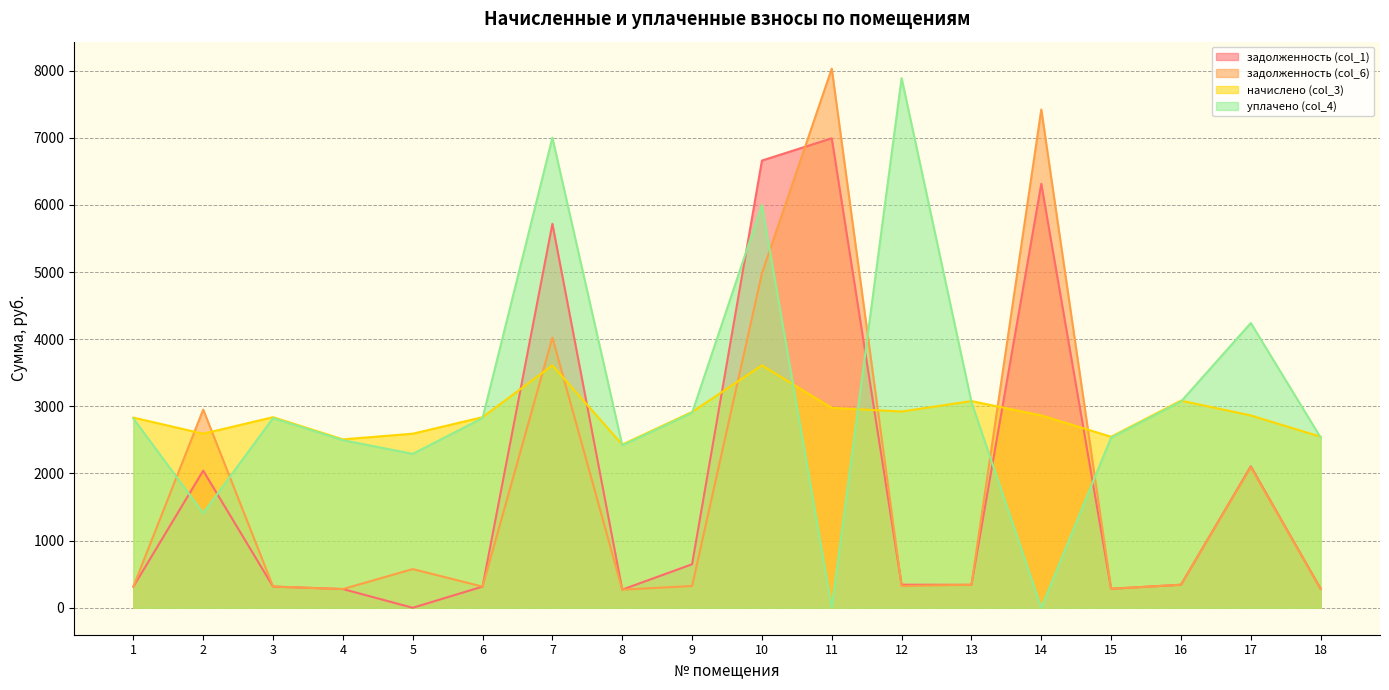

How many values in the задолженность (col_6) series exceed 342?

8